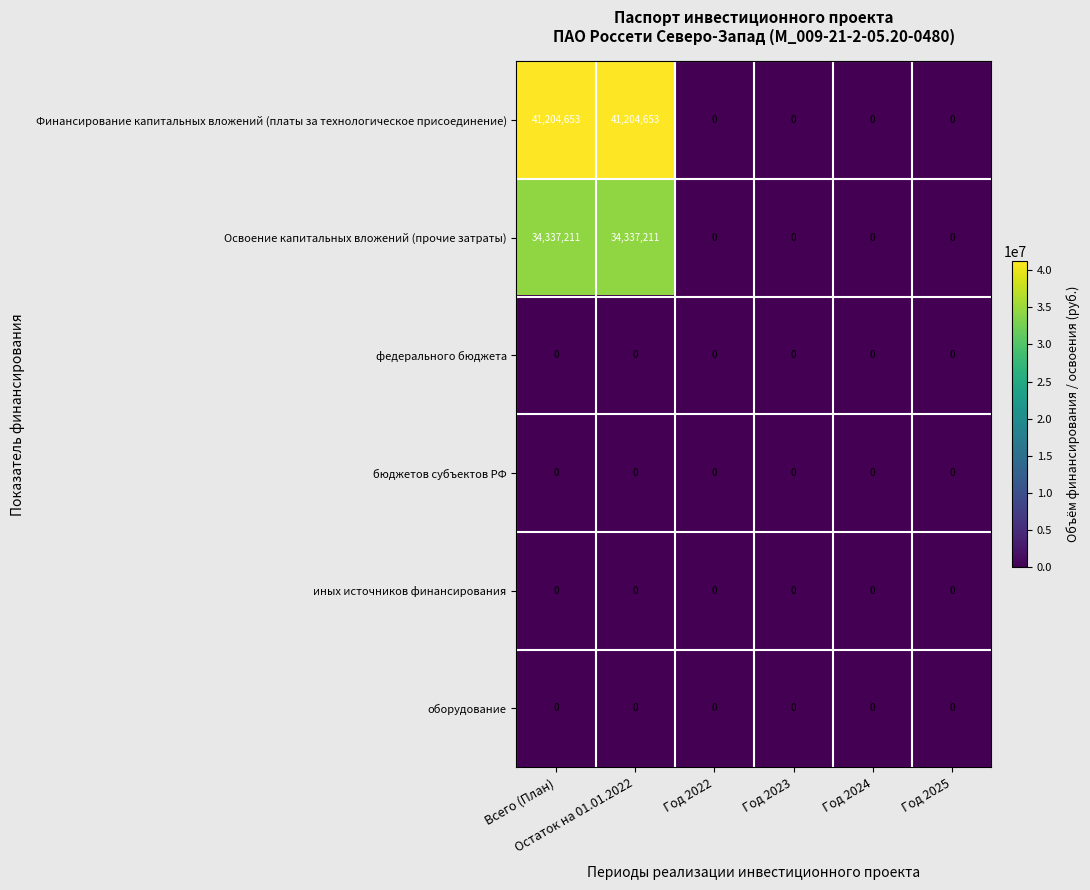

What is the difference between the second highest and second lowest values in the Освоение капитальных вложений (прочие затраты) series?

34337211